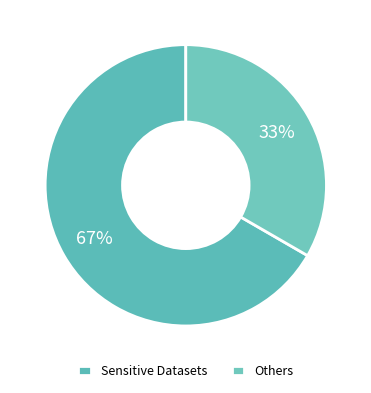

How many slices are in this pie chart?

2